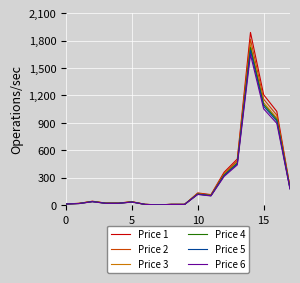

Does the chart have visible grid lines?

Yes